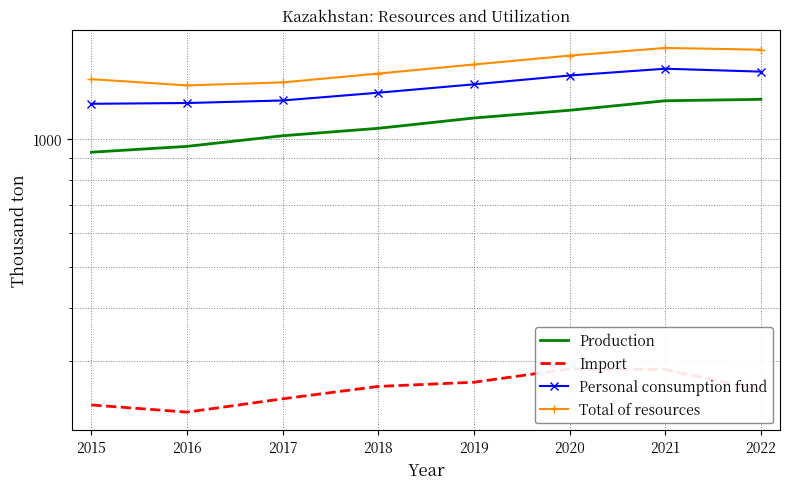

How many lines are shown in the chart?

4